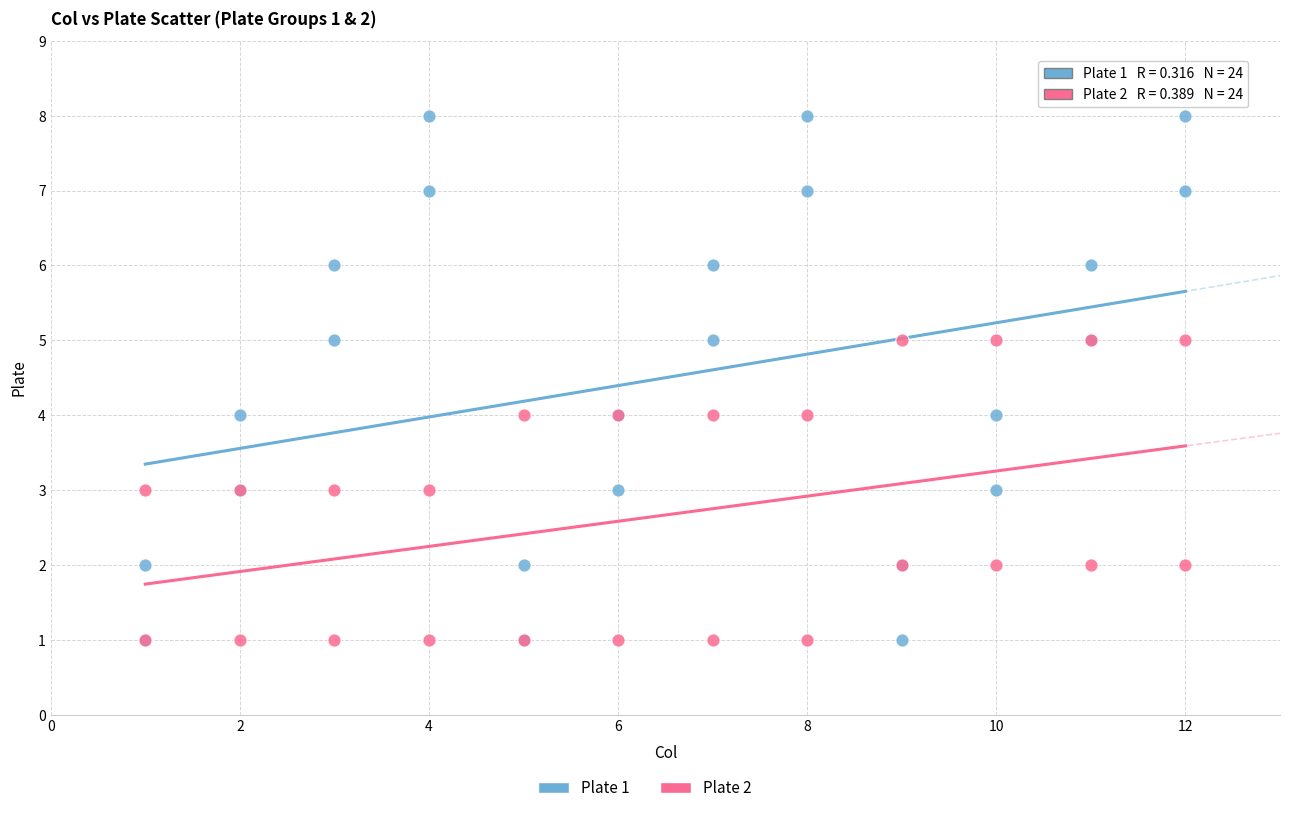

Which series has the largest Y range (max minus min)?

Plate 1